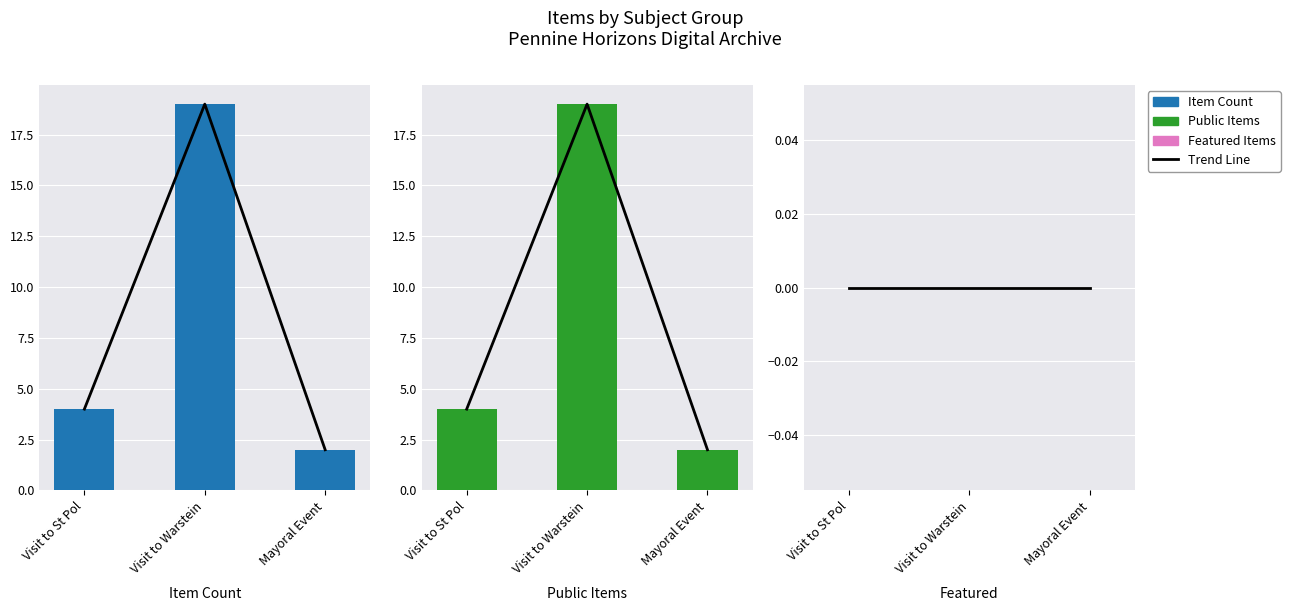

At Mayoral Event, list the series in order from smallest to largest.

Trend Line, Featured, Item Count, Public Items